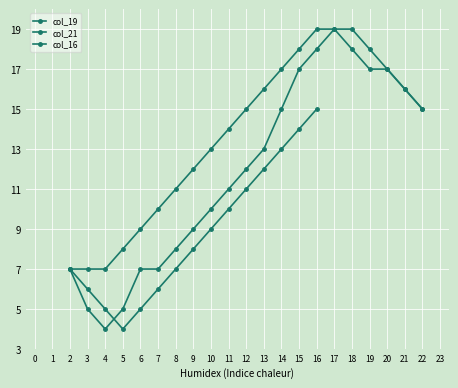

Is the value of col_21 at 6 greater than the value of col_16 at 5?

No